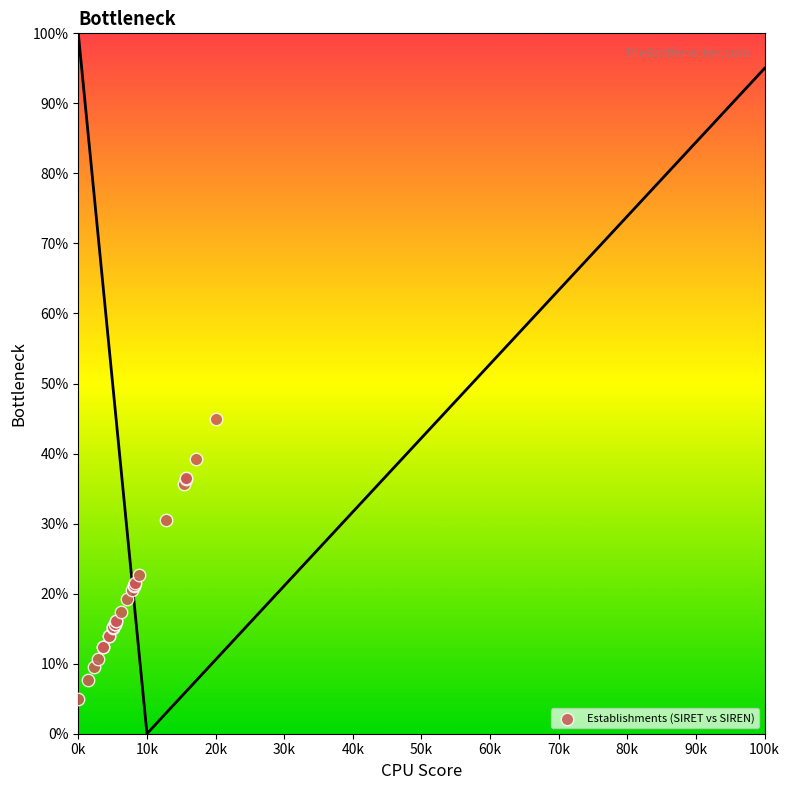

What Y value in the scatter plot is closest to 25?

22.7